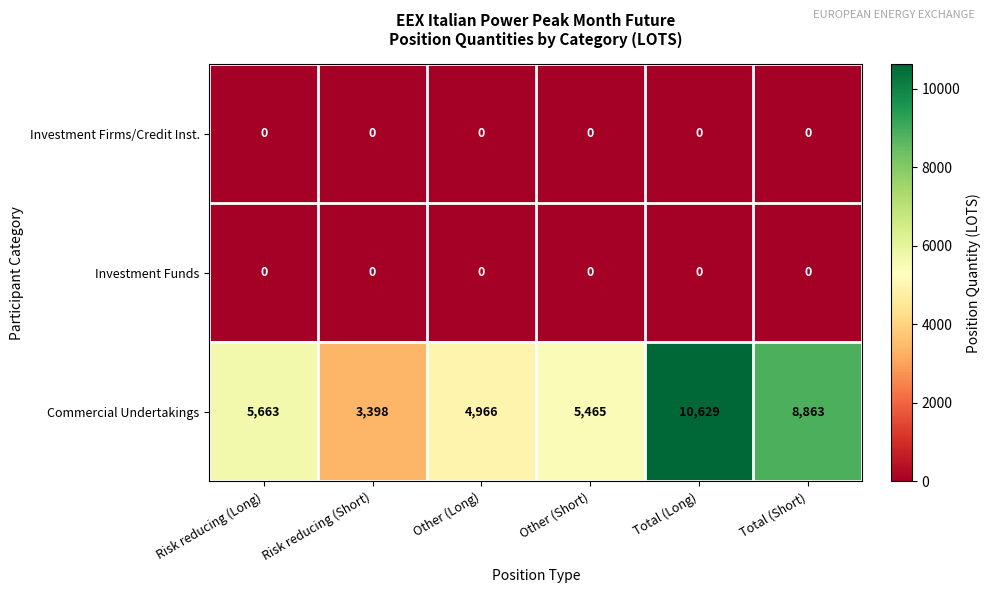

The value of Investment Funds at Total (Short) is 0. True or false?

True